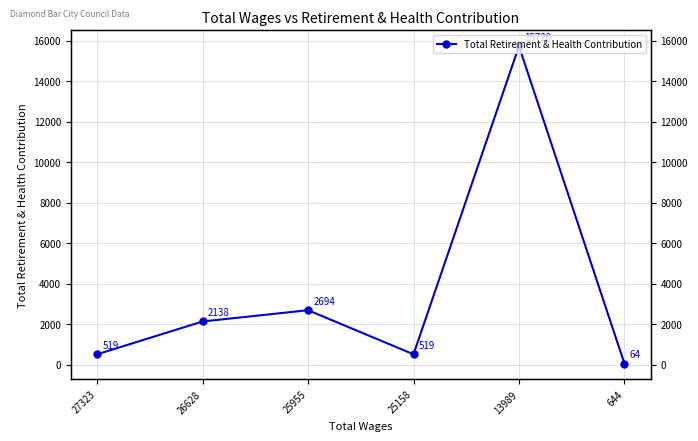

Rank the categories by value from lowest to highest.

644, 27323, 25158, 26628, 25955, 13989